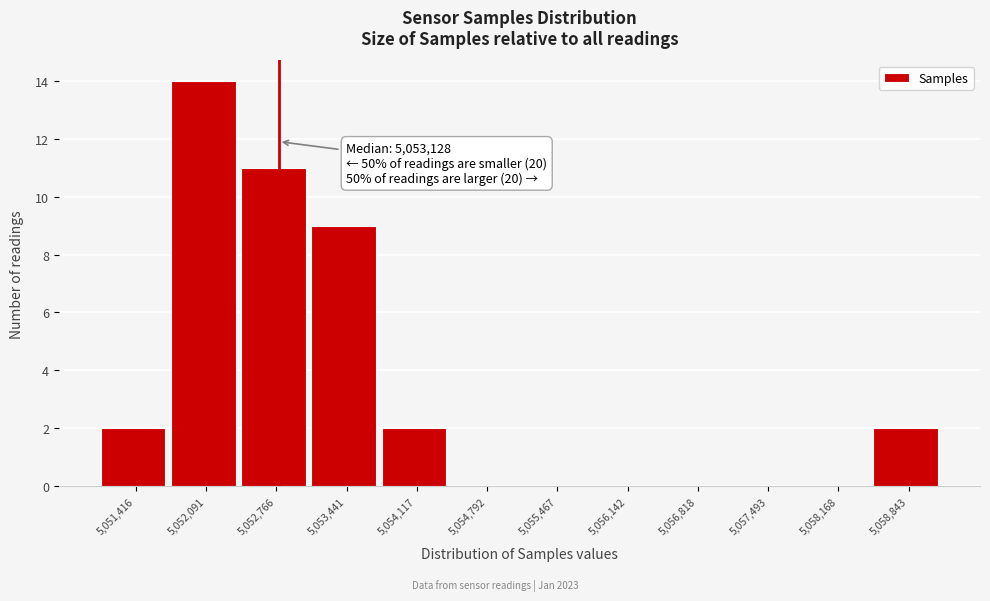

Reading left to right, extract all data points from this chart.

5,051,416=2	5,052,091=14	5,052,766=11	5,053,441=9	5,054,117=2	5,054,792=0	5,055,467=0	5,056,142=0	5,056,818=0	5,057,493=0	5,058,168=0	5,058,843=2